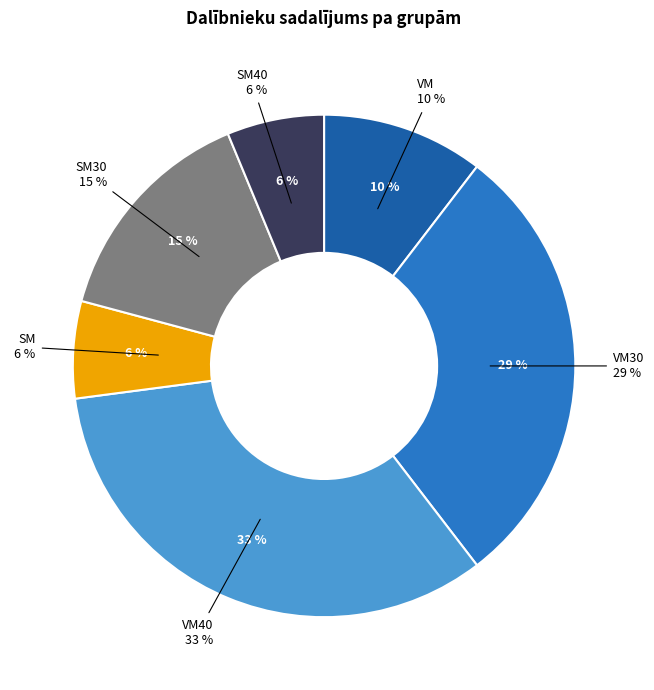

Is there a majority slice in this chart?

No